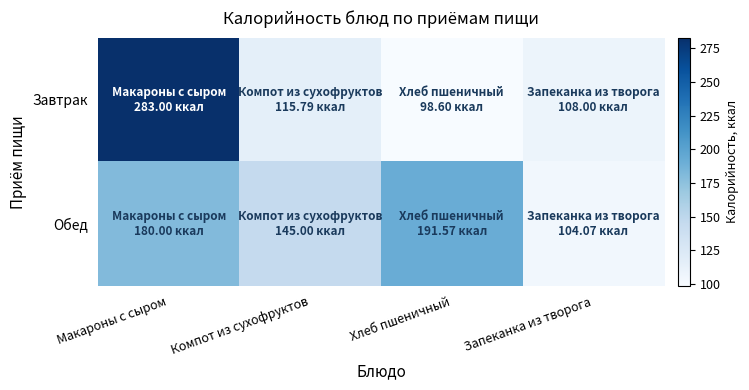

Reading left to right, list all the values displayed in this chart.

Завтрак: Макароны с сыром=283.0	Компот из сухофруктов=115.8	Хлеб пшеничный=98.6	Запеканка из творога=108.0
Обед: Макароны с сыром=180.0	Компот из сухофруктов=145.0	Хлеб пшеничный=191.6	Запеканка из творога=104.1